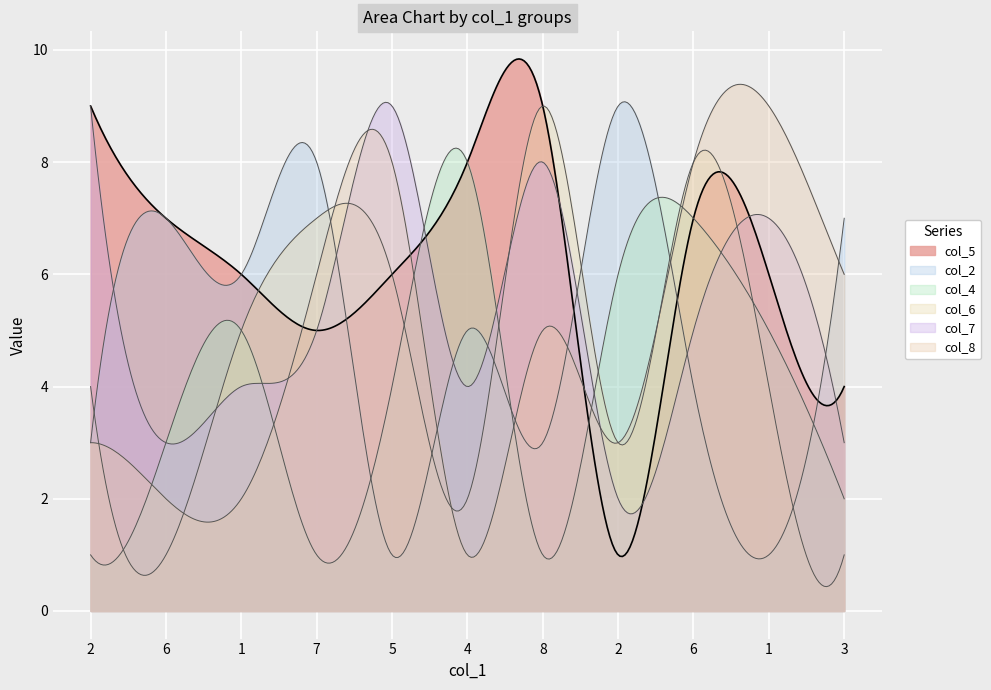

At which label does col_6 reach its peak?

8